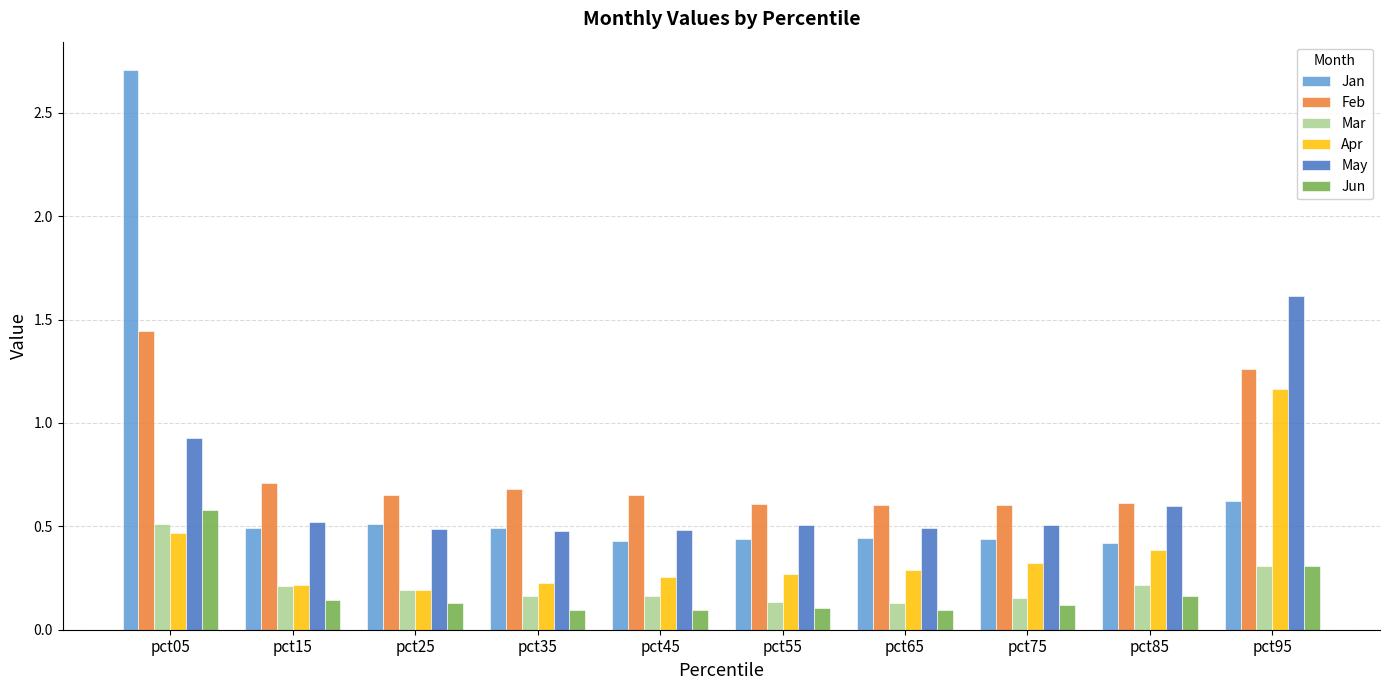

Which series has the largest total across all categories?

Feb